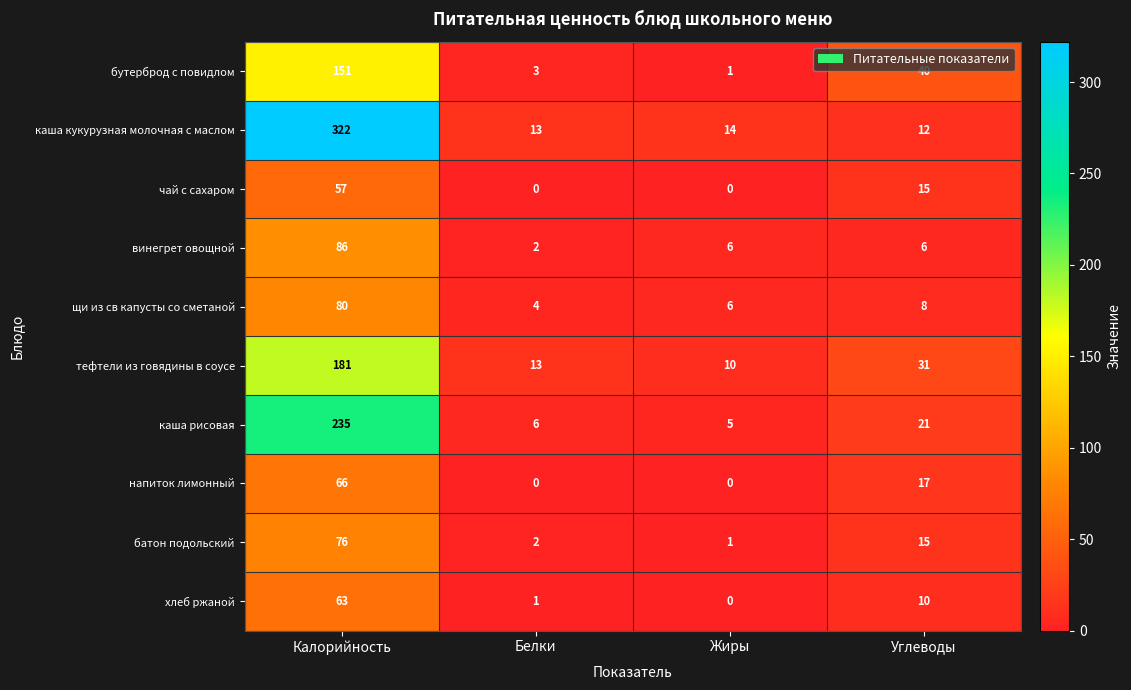

The value of напиток лимонный at Жиры is 0. True or false?

True